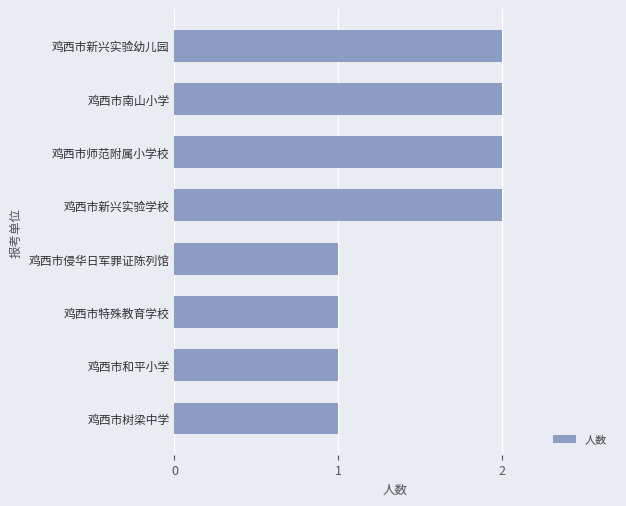

Between 鸡西市师范附属小学校 and 鸡西市树梁中学, which is larger?

鸡西市师范附属小学校